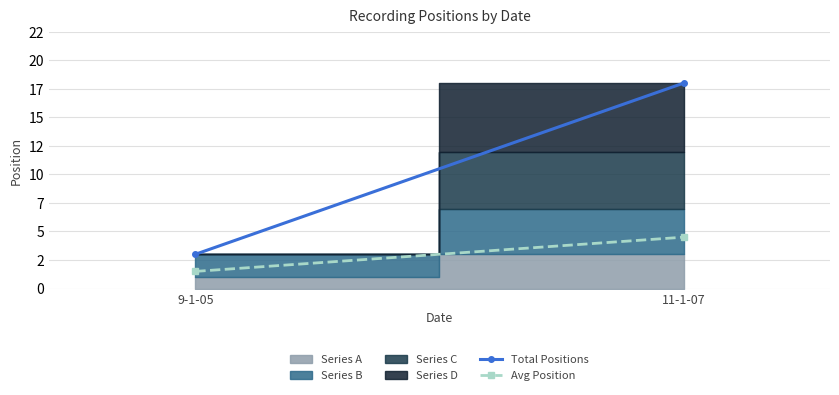

What is the spread (max minus min) of values at 11-1-07?

13.5